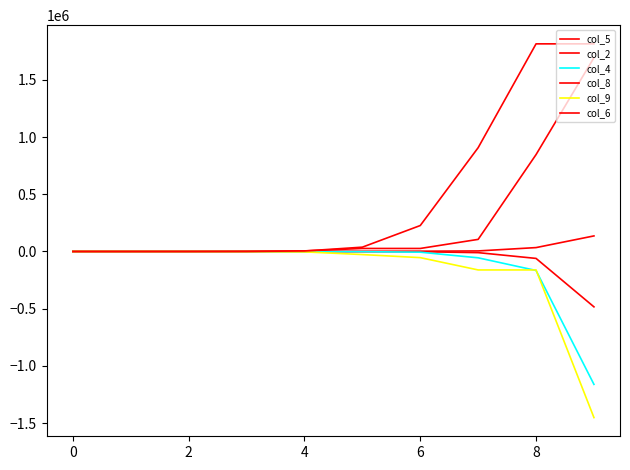

How many lines are shown in the chart?

6